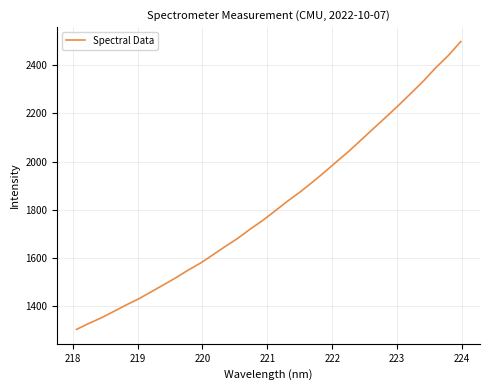

What is the difference between the maximum and minimum values?

1193.2